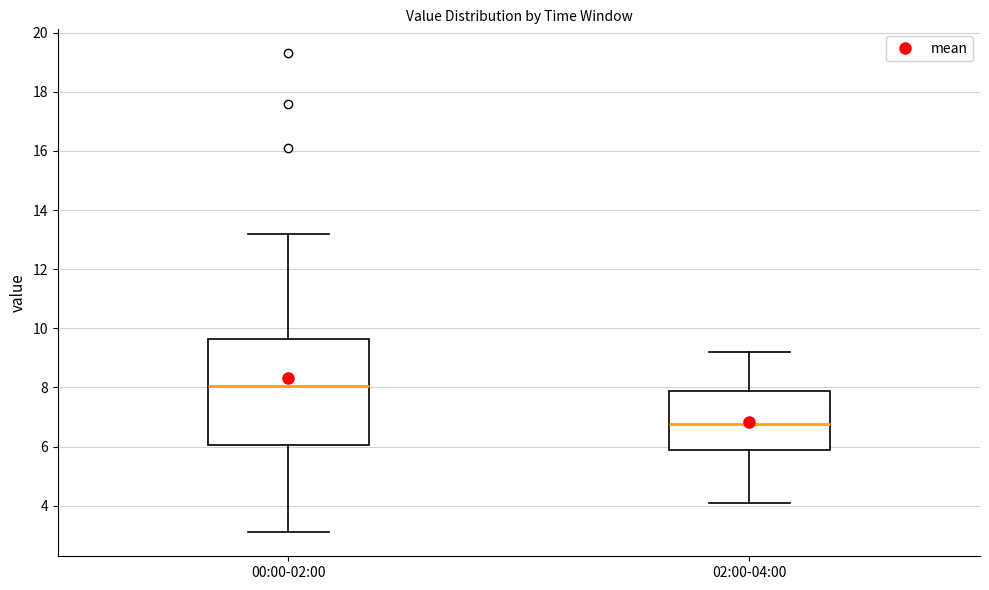

Reading left to right, transcribe this box plot: for each box, give where its median line is, the range the box spans, and where its two whiskers end, as read against the y-axis. The values are not printed on the chart, so give them approximately, as read against the axis.

00:00-02:00: median 8.0, box 6.0 to 9.6, whiskers 3.2 to 13.2
02:00-04:00: median 6.8, box 5.8 to 7.8, whiskers 4.2 to 9.2